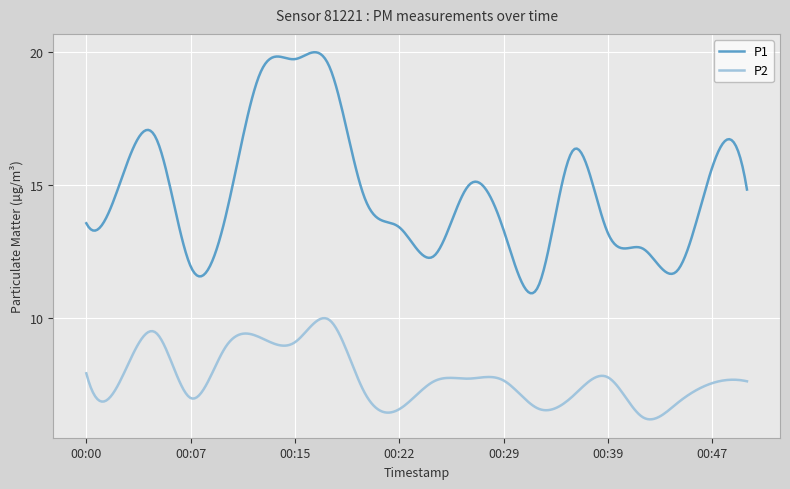

True or false: P1 and P2 intersect in this chart.

False